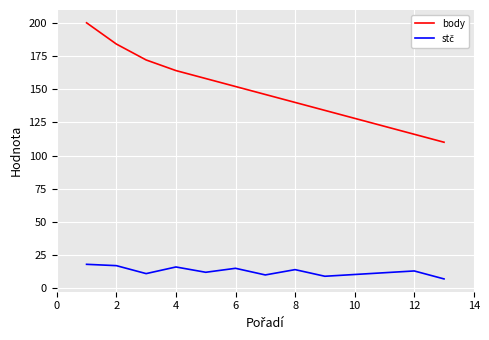

Which series has the largest total across all categories?

body